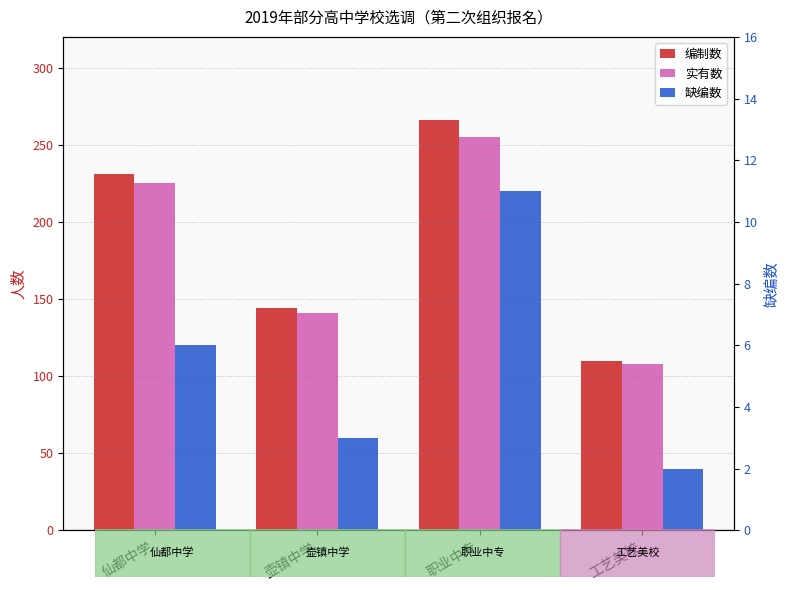

What are all the series names shown in the legend?

编制数, 实有数, 缺编数